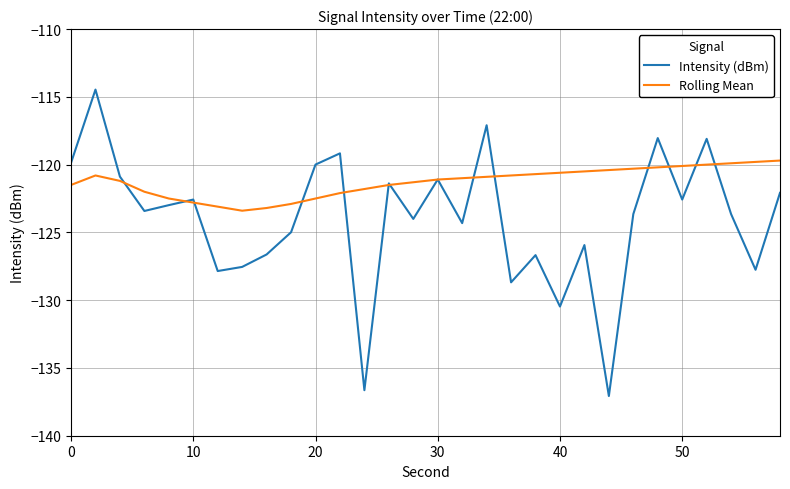

Which series has the largest total across all categories?

Rolling Mean